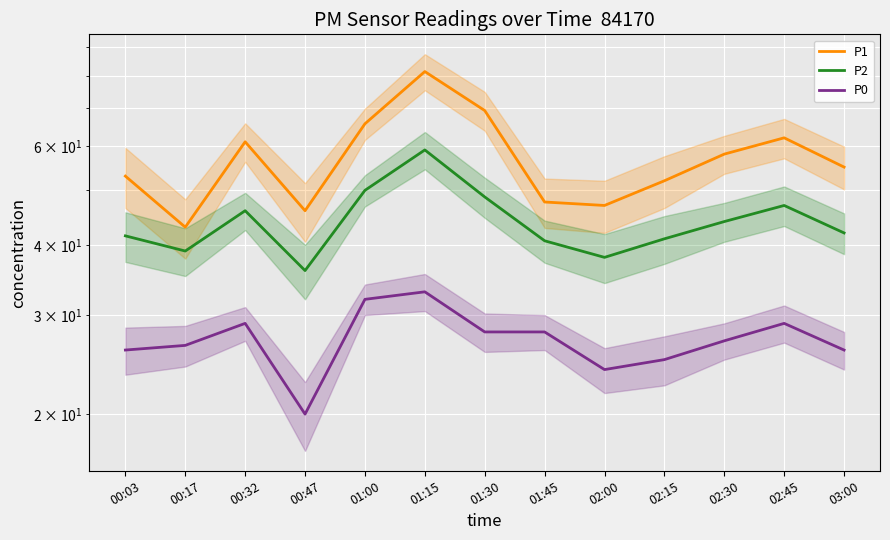

What is the sum of the P2 values at 01:15 and 00:47?

95.0